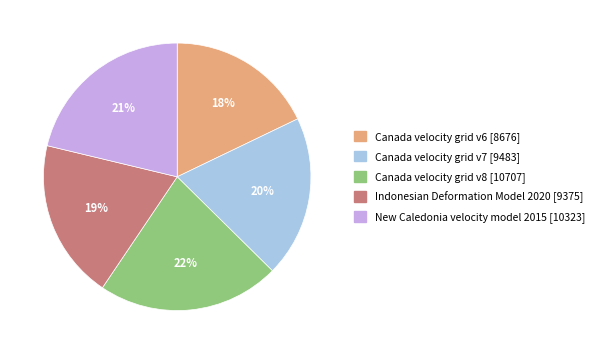

Does Canada velocity grid v7 represent more than half of the total?

No